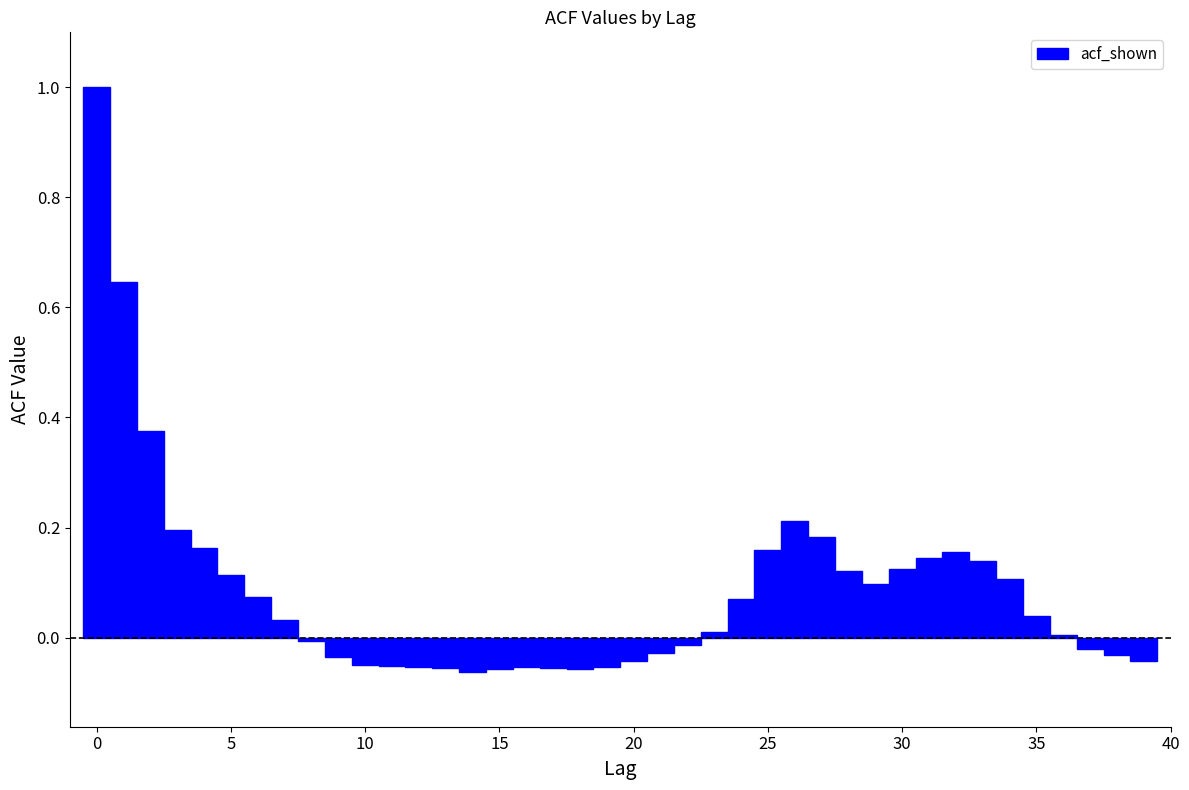

Read against the x-axis, roughly where is the centre of the tallest bar?

0.0